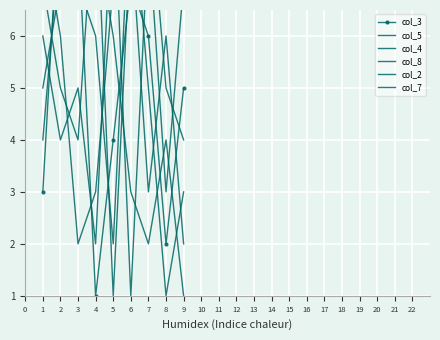

What is the difference between the col_4 values at 2 and 9?

3